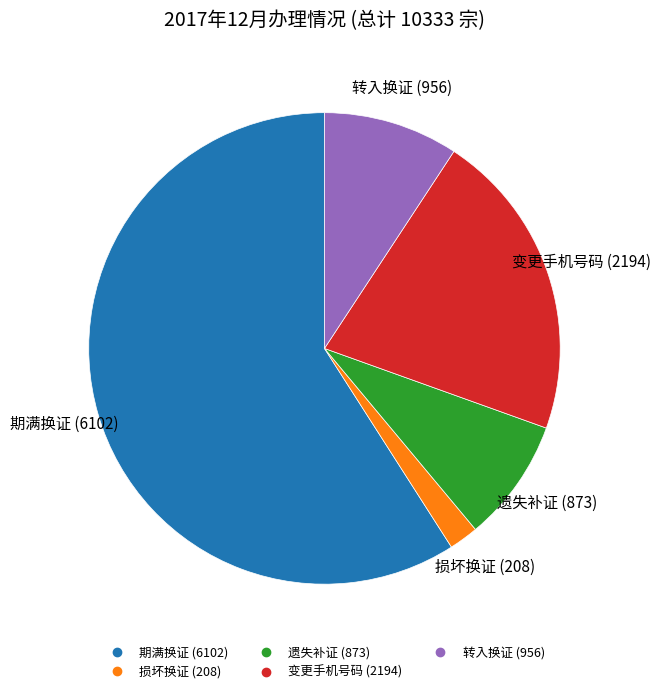

True or false: 遗失补证 accounts for 8% of the total.

True